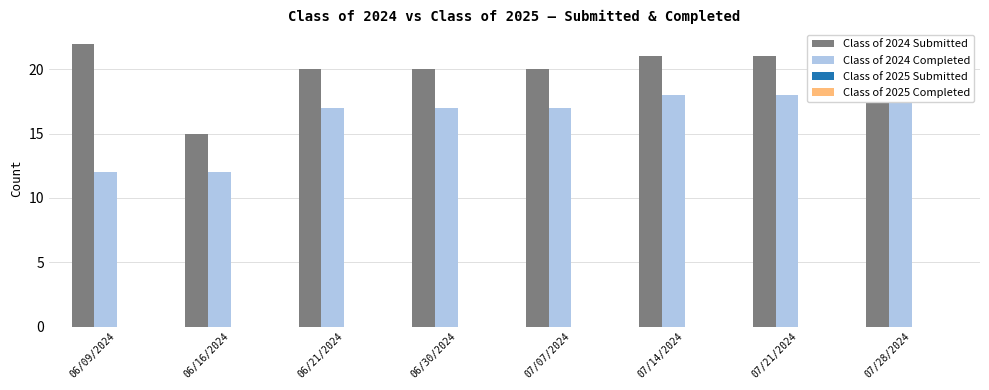

What is the difference between the Class of 2024 Completed values at 07/21/2024 and 06/21/2024?

1